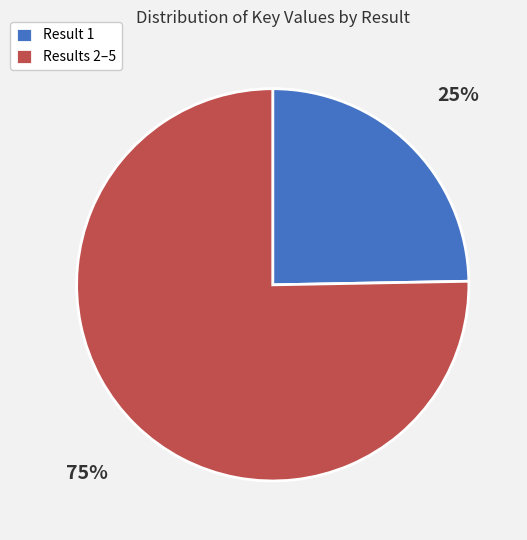

To the nearest percent, what portion does Results 2–5 represent?

75%